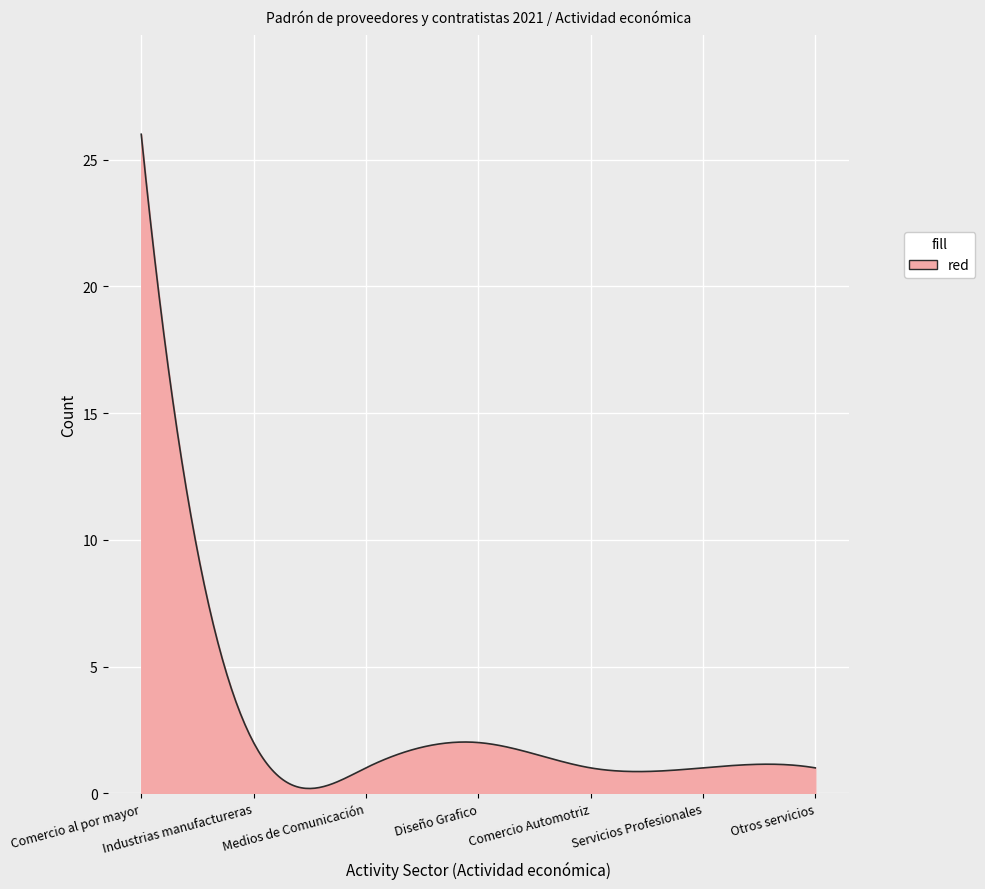

What is the greatest value displayed?

26.0